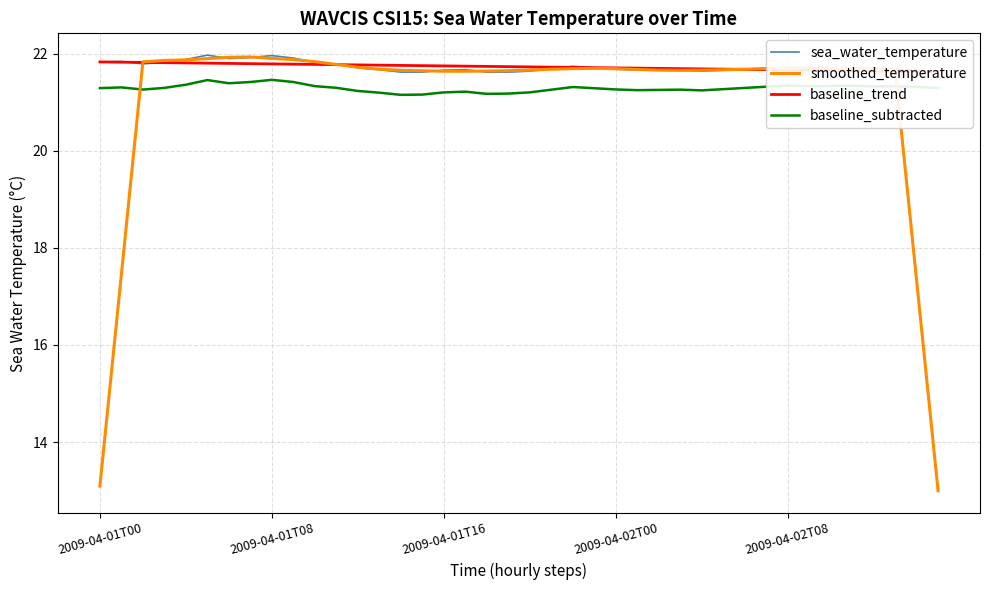

Rank the series by their maximum value, from lowest to highest.

baseline_subtracted, baseline_trend, smoothed_temperature, sea_water_temperature